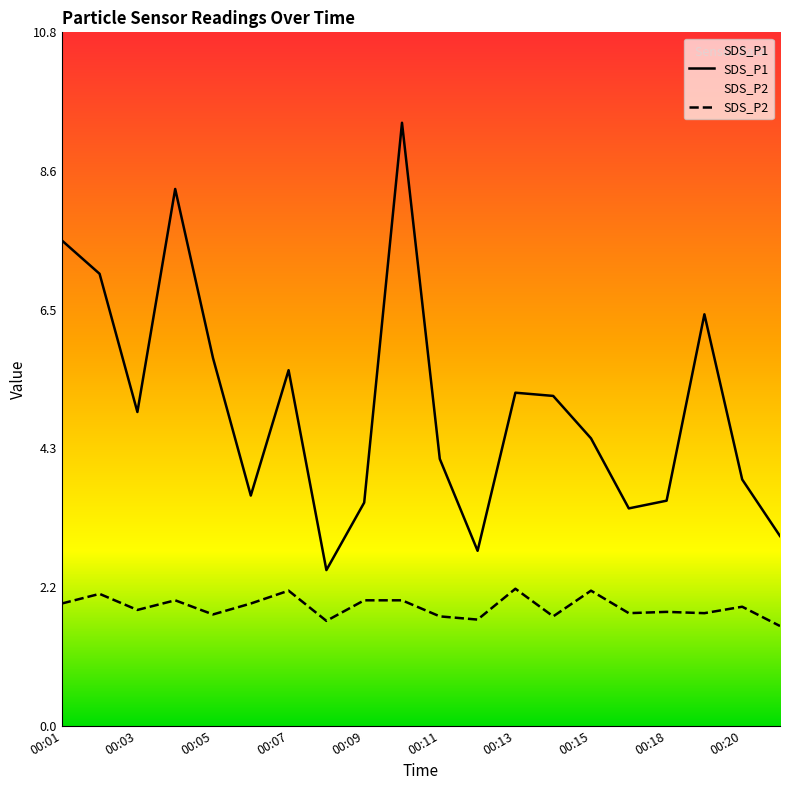

Which series changed the most between 00:02 and 00:19?

SDS_P1